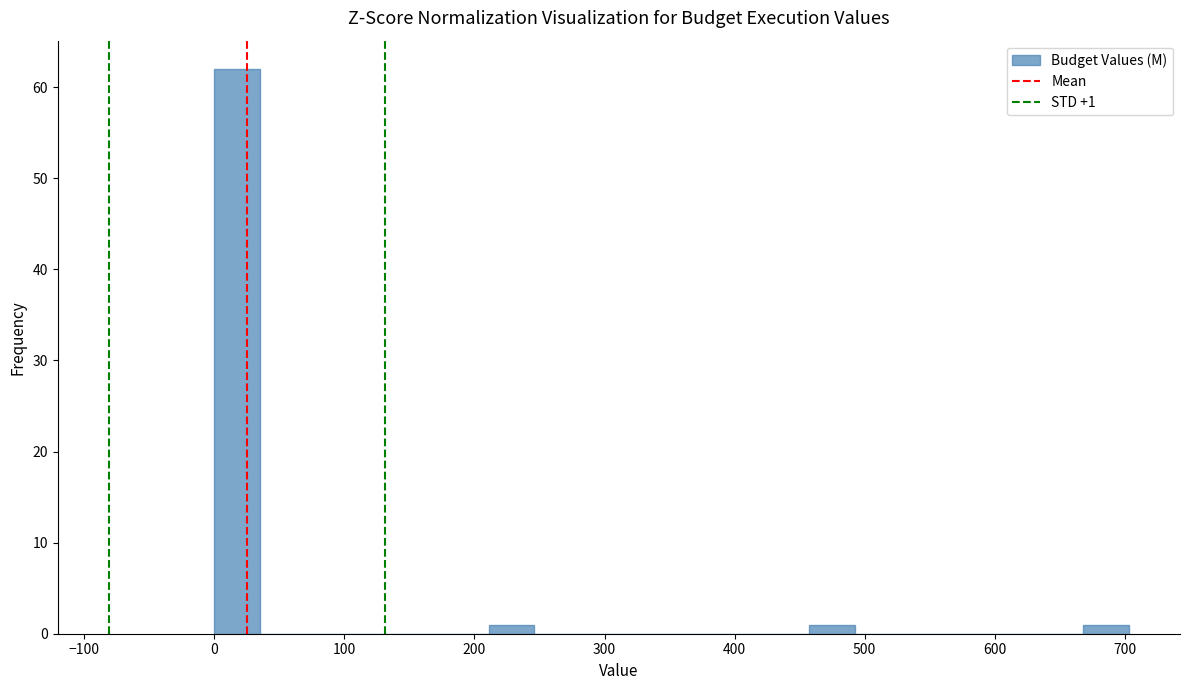

Around what value on the x-axis is the tallest bar? Give the approximate position of its centre, as read against the axis.

20